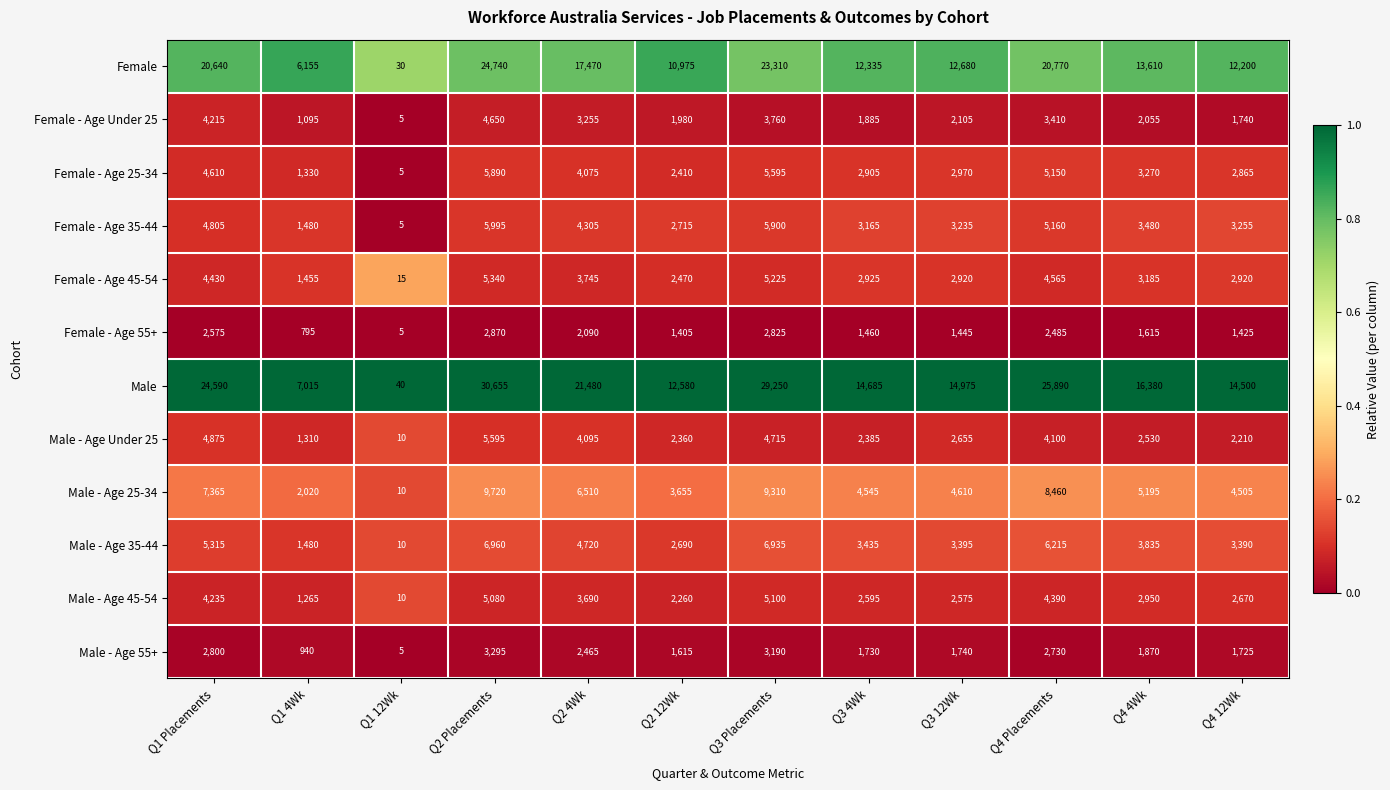

Which series has the largest total across all categories?

Male